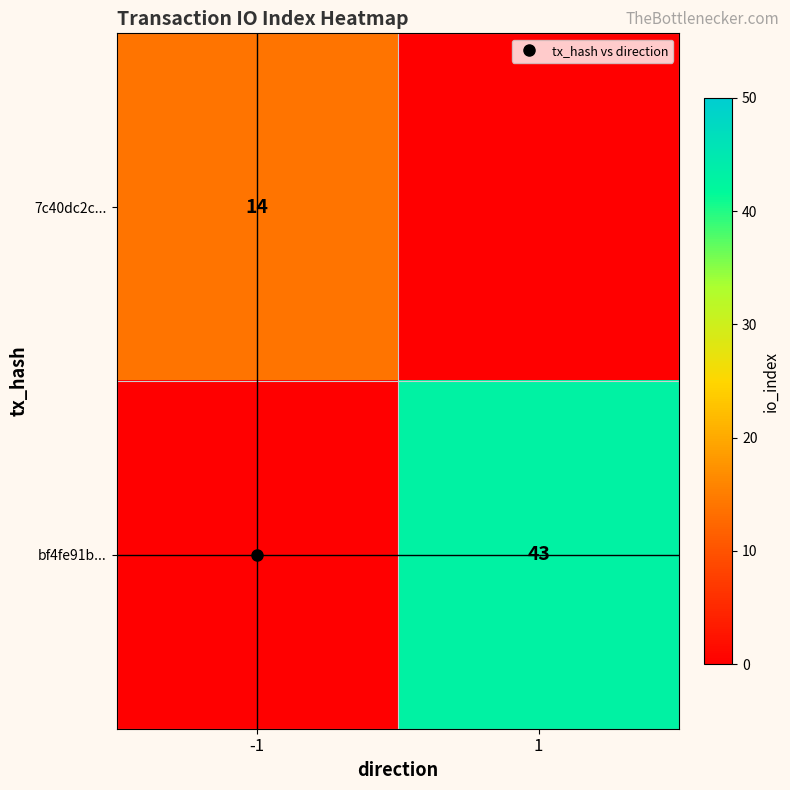

The 7c40dc2c... series shows 4 at -1. True or false?

False